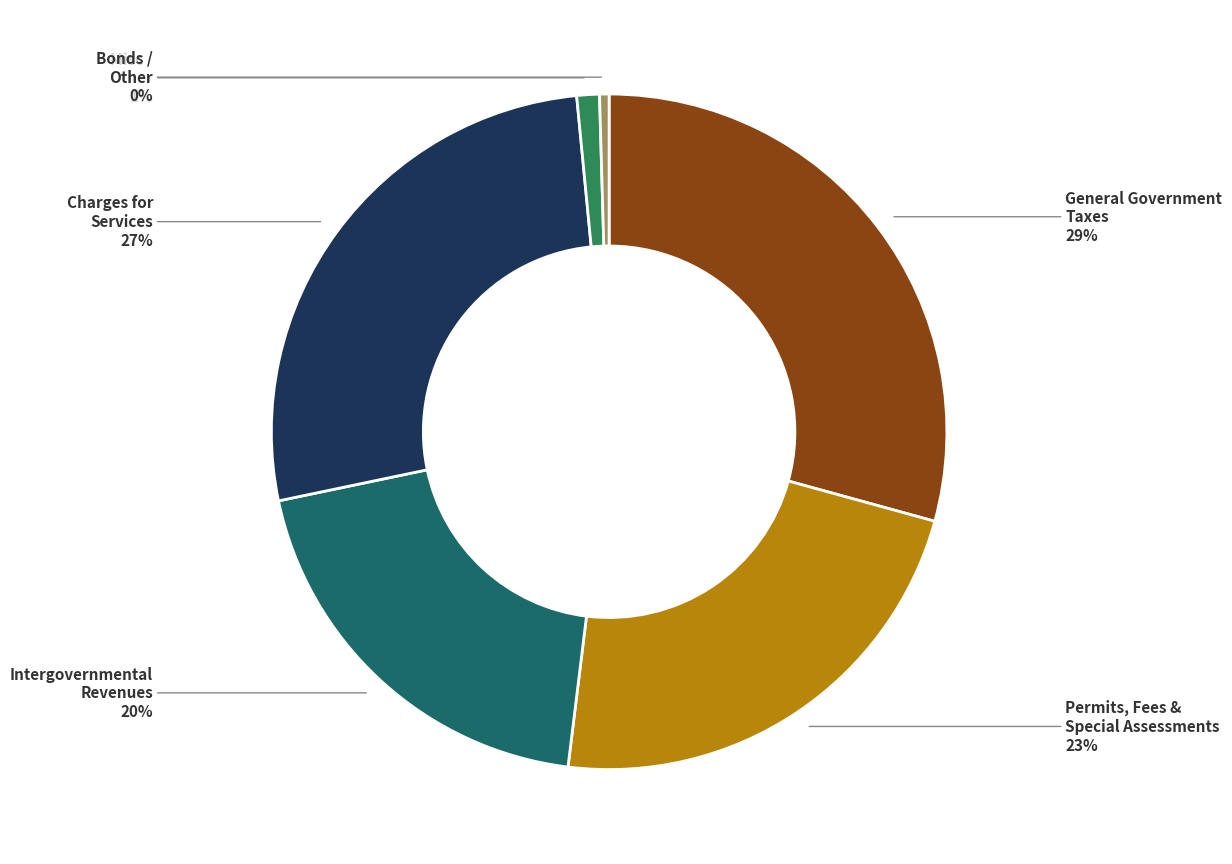

To the nearest percent, what is the difference between the largest and smallest slice percentages?

29%